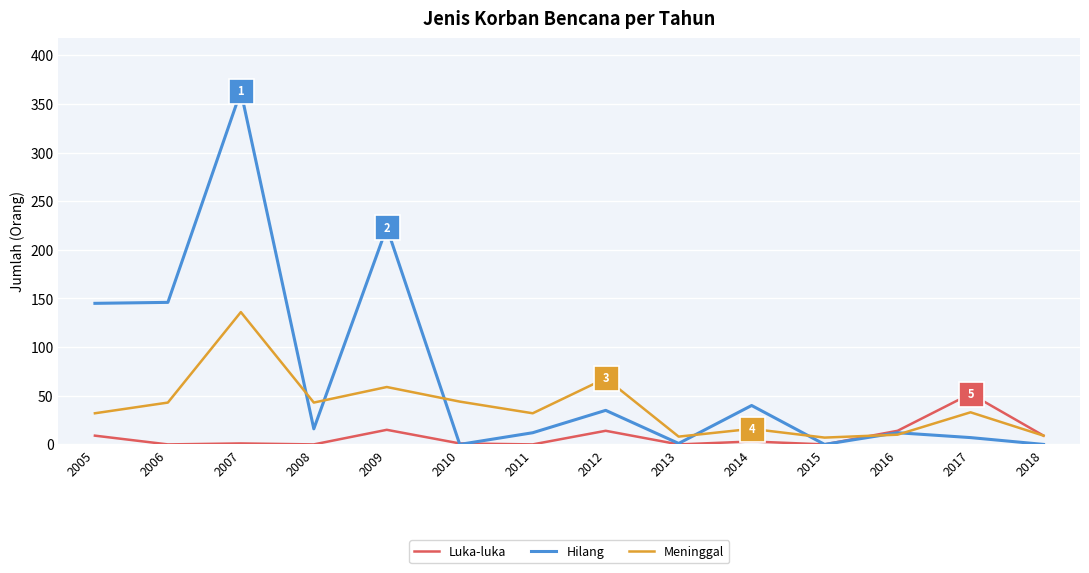

Which series has the largest range (max minus min)?

Hilang